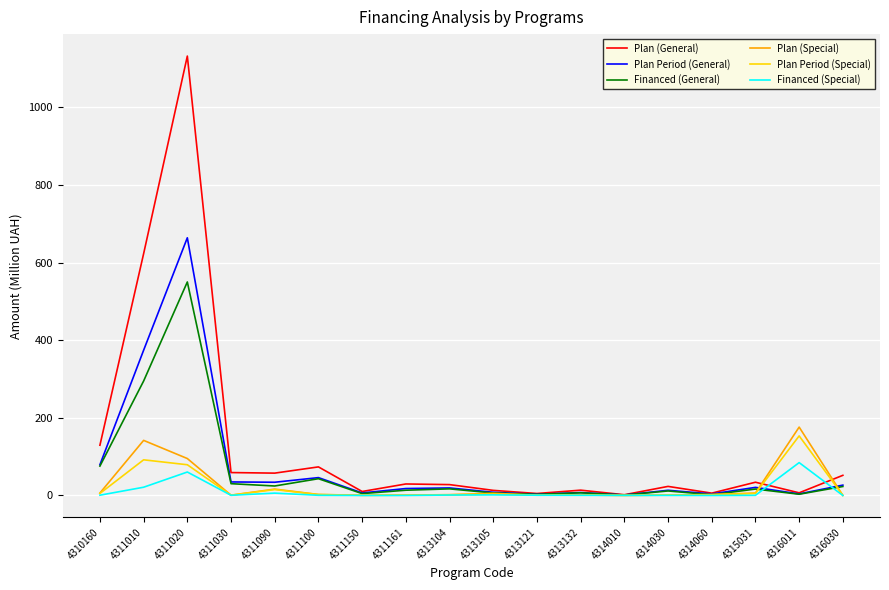

What is the lowest value of the Financed (General) series?

1.1